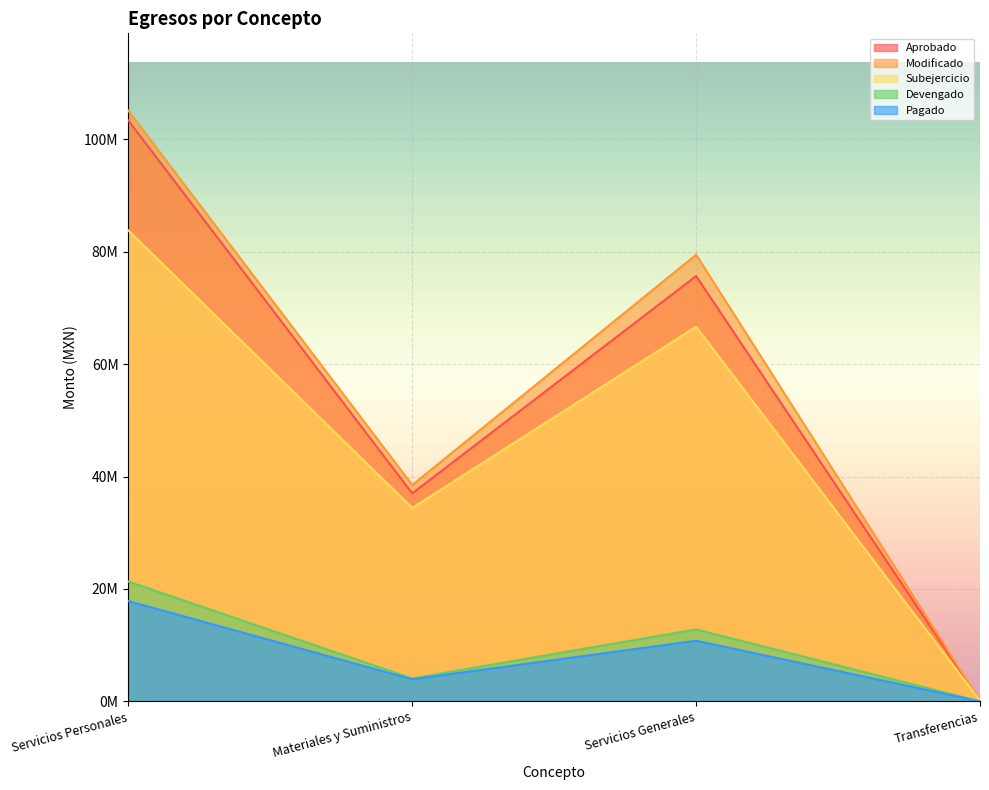

What is the difference between the Aprobado values at Servicios Personales and Materiales y Suministros?

66357134.9